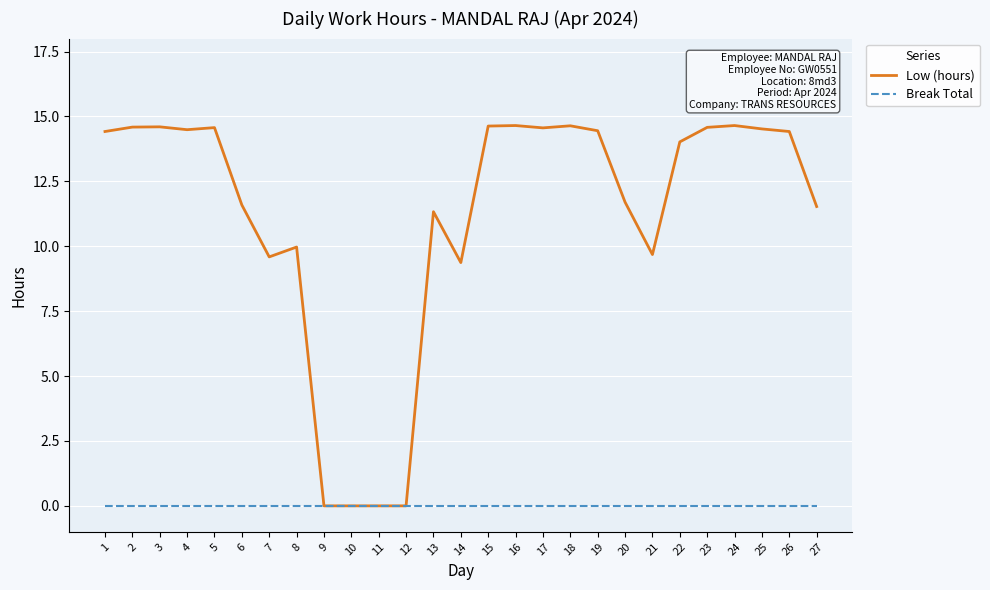

What is the maximum value for Low (hours)?

14.7